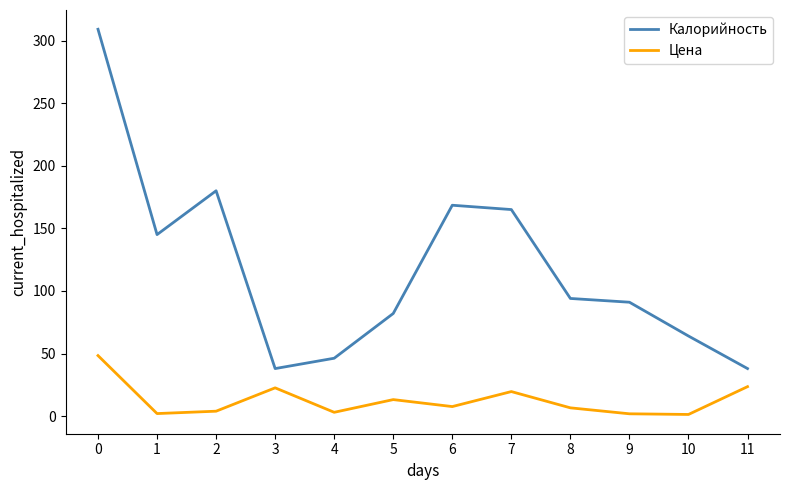

What is the difference between the highest and lowest values at 6?

160.8